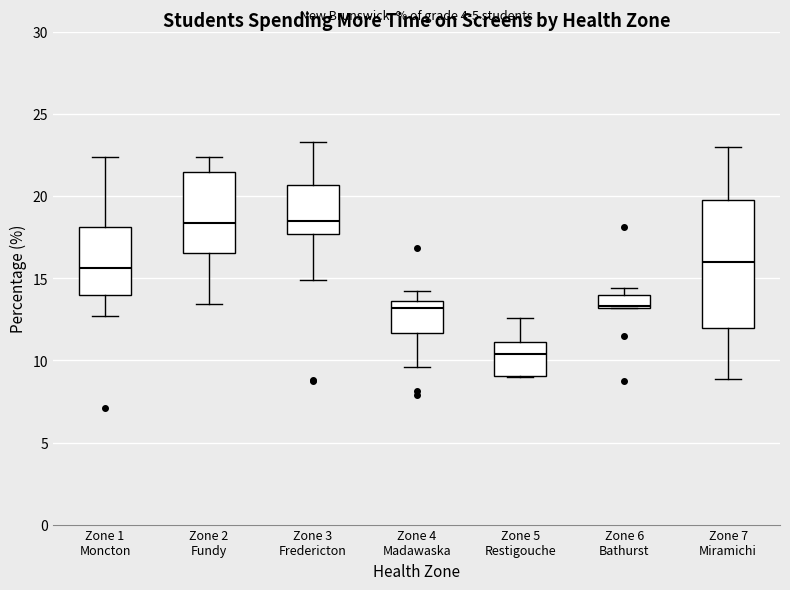

Reading left to right, read every box against the y-axis: the position of its median line, the range the box covers, and the ends of its whiskers. The values are not printed on the chart, so give them approximately, as read against the axis.

Zone 1 Moncton: median 15.5, box 14.0 to 18.0, whiskers 12.5 to 22.5
Zone 2 Fundy: median 18.5, box 16.5 to 21.5, whiskers 13.5 to 22.5
Zone 3 Fredericton: median 18.5, box 17.5 to 20.5, whiskers 15.0 to 23.5
Zone 4 Madawaska: median 13.0, box 11.5 to 13.5, whiskers 9.5 to 14.0
Zone 5 Restigouche: median 10.5, box 9.0 to 11.0, whiskers 9.0 to 12.5
Zone 6 Bathurst: median 13.5, box 13.0 to 14.0, whiskers 13.0 to 14.5
Zone 7 Miramichi: median 16.0, box 12.0 to 20.0, whiskers 9.0 to 23.0